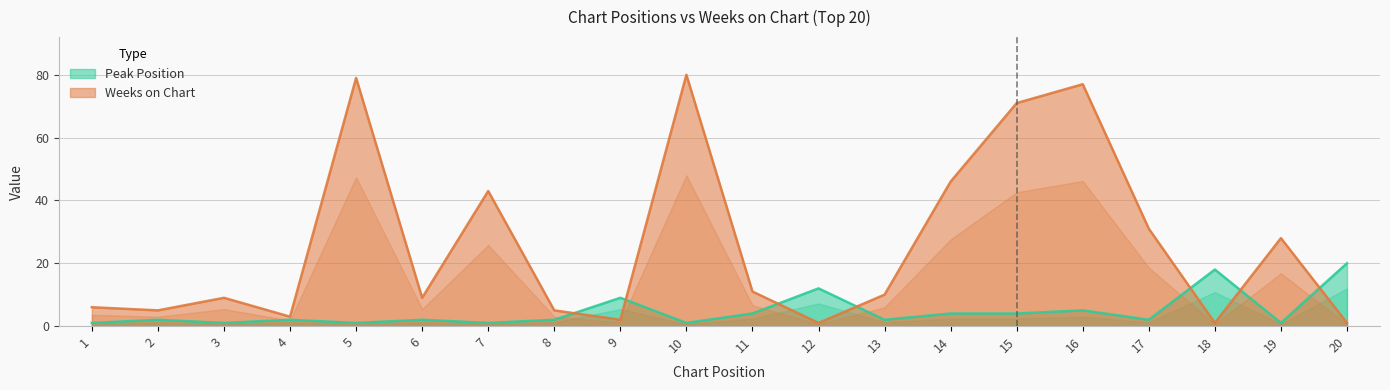

True or false: Weeks on Chart has a value of 43 at 7.

True